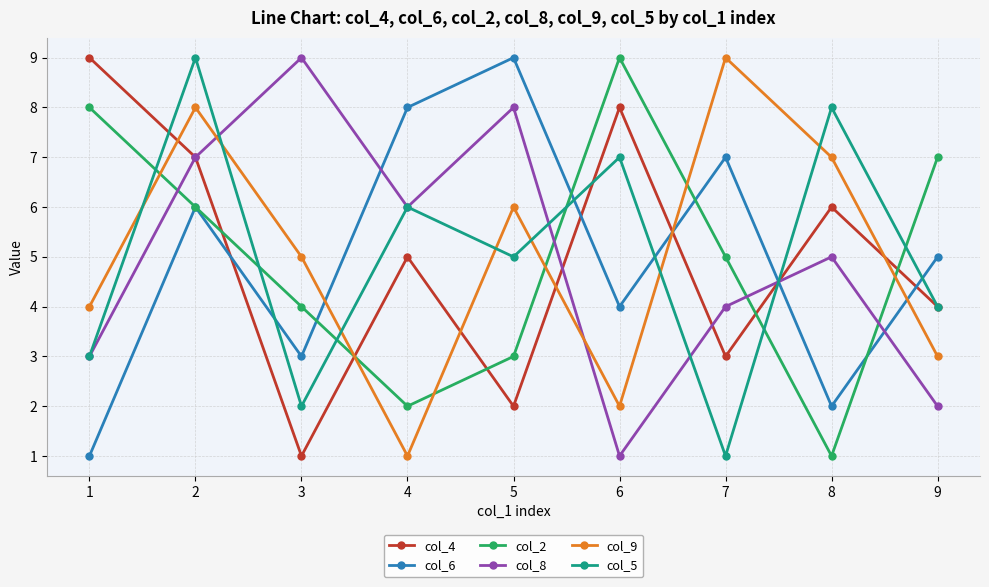

What is the difference between the maximum and minimum values in the col_6 series?

8